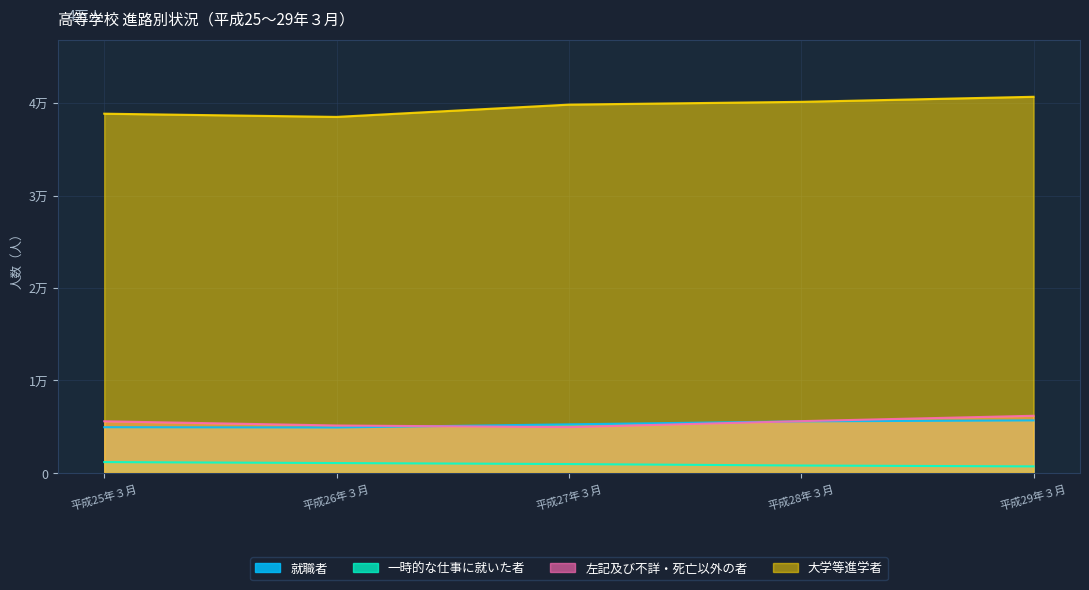

At 平成29年３月, list the series in order from largest to smallest.

大学等進学者, 左記及び不詳・死亡以外の者, 就職者, 一時的な仕事に就いた者